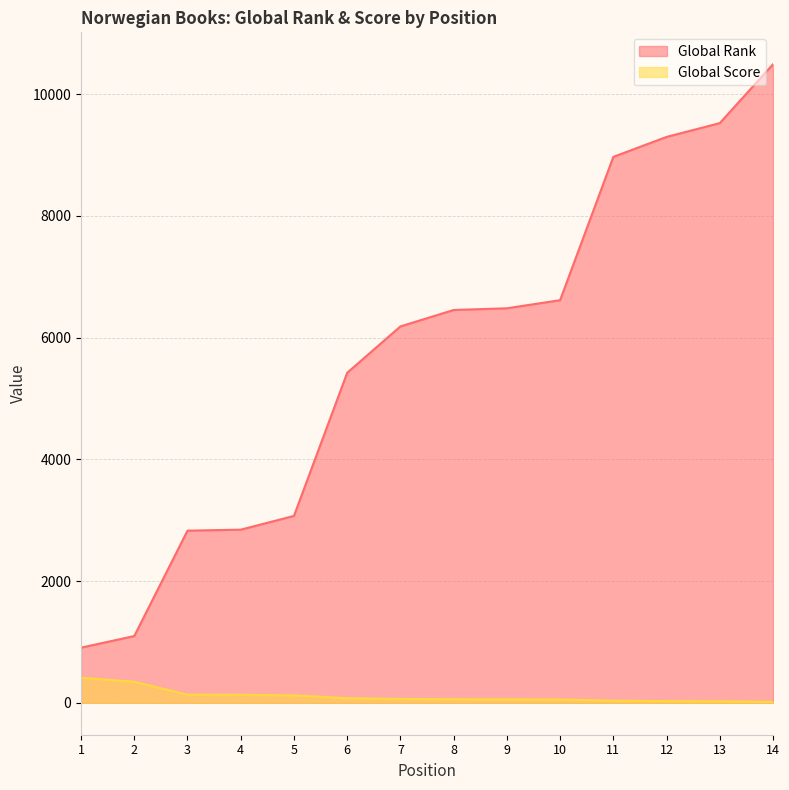

Which has a higher value, 13 or 14?

14